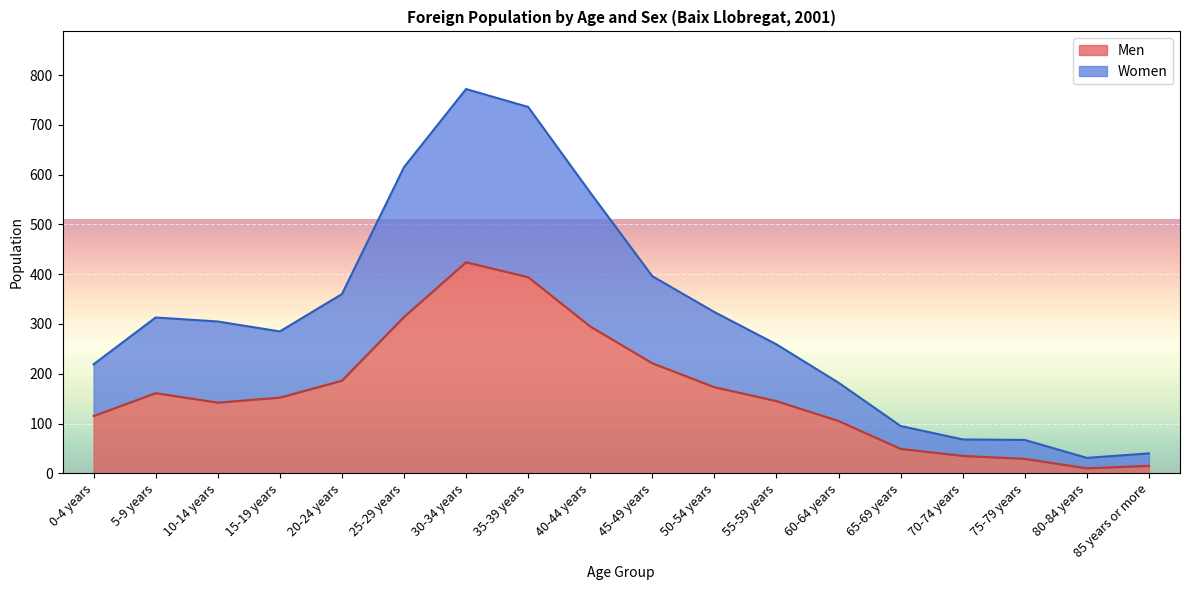

Where does the Men series first go above 152?

5-9 years